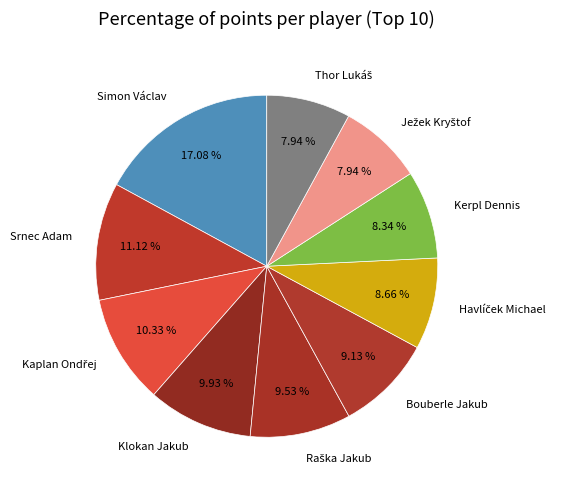

How many segments does this pie chart have?

10